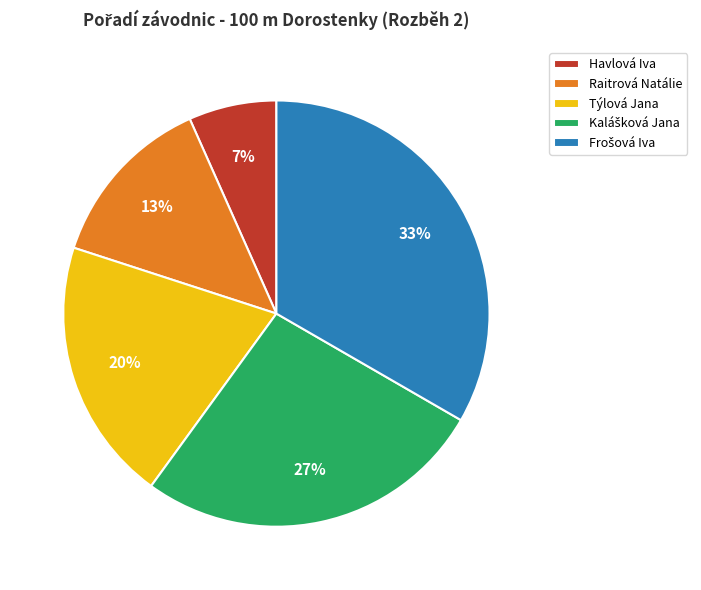

To the nearest percent, what is the combined percentage of Raitrová Natálie and Týlová Jana?

33%